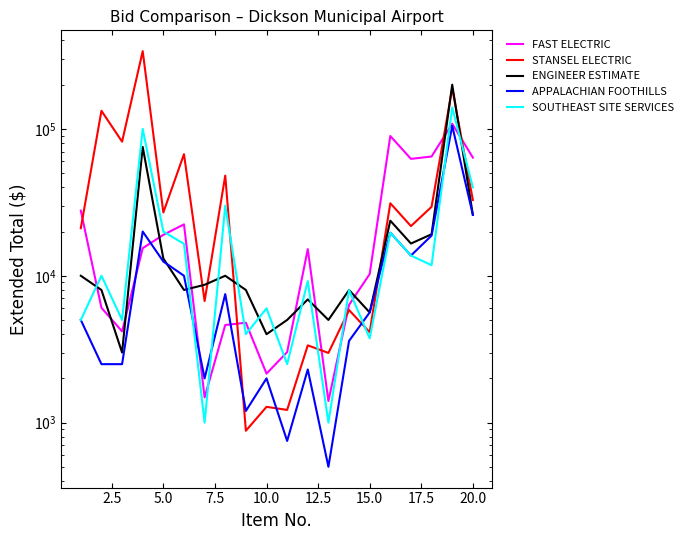

What is the difference between the second highest and minimum values in the APPALACHIAN FOOTHILLS series?

25500.0